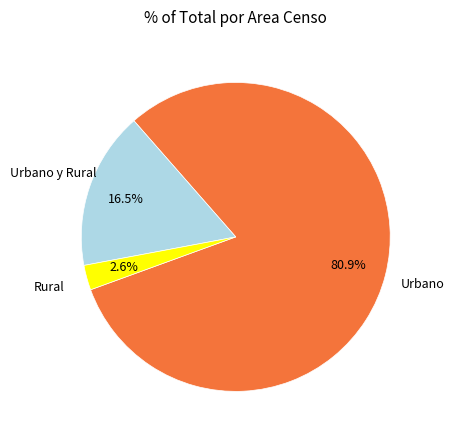

Does any single category account for the majority?

Yes